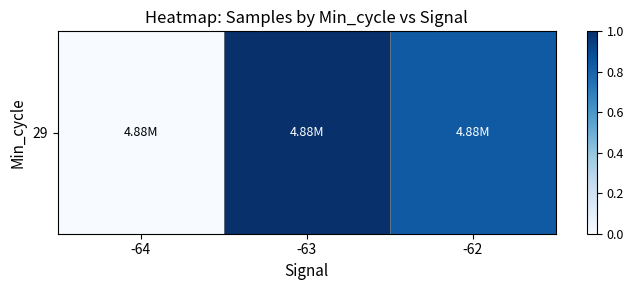

The value at -62 is 0.2. True or false?

False